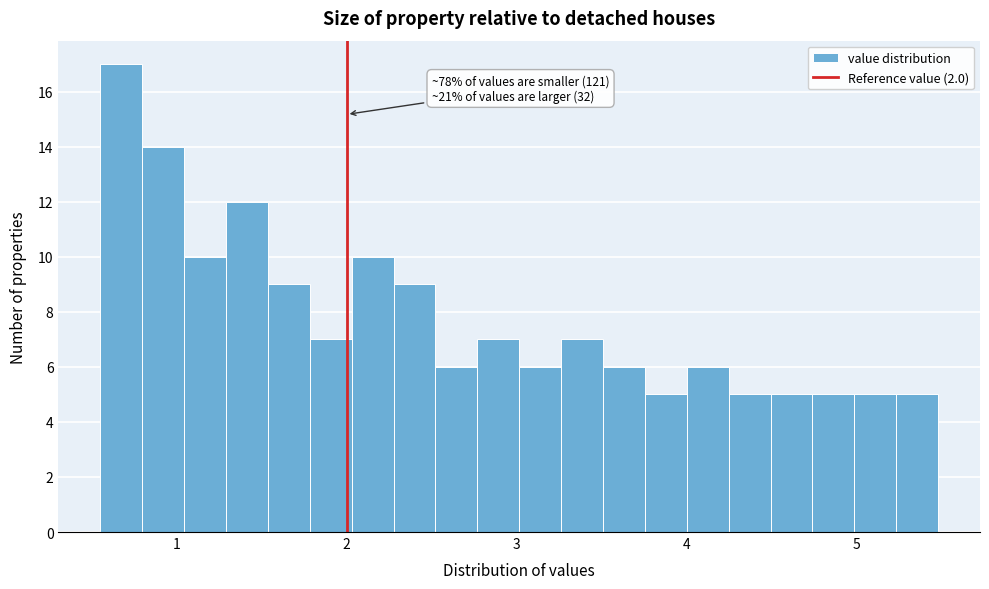

Around what value on the x-axis is the tallest bar? Give the approximate position of its centre, as read against the axis.

0.7